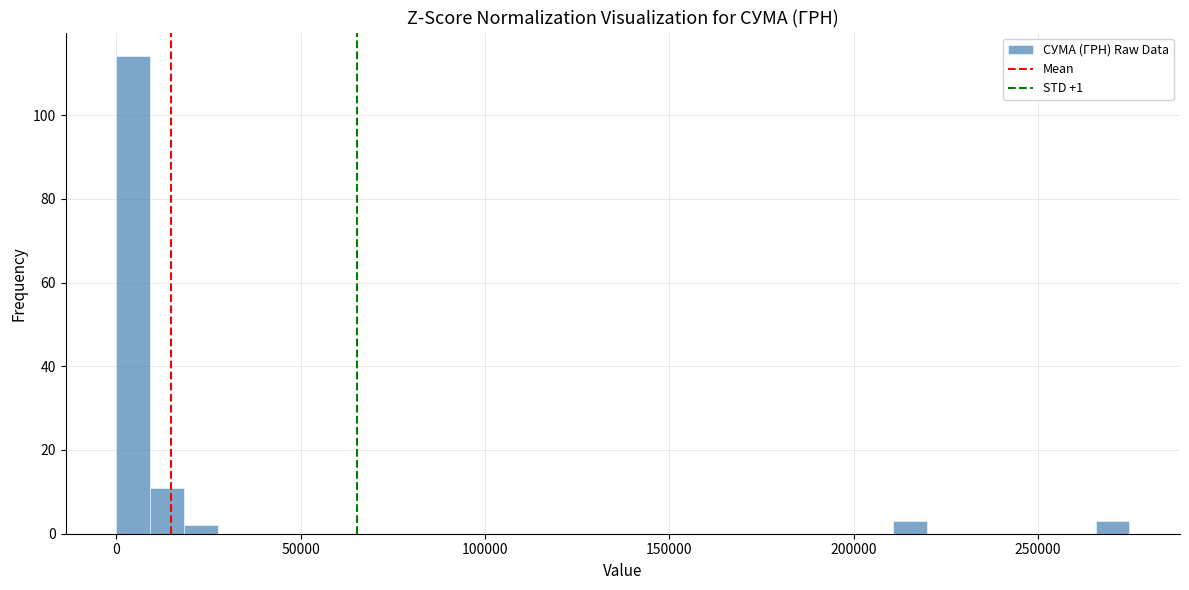

Read against the x-axis, roughly where is the centre of the tallest bar?

5000